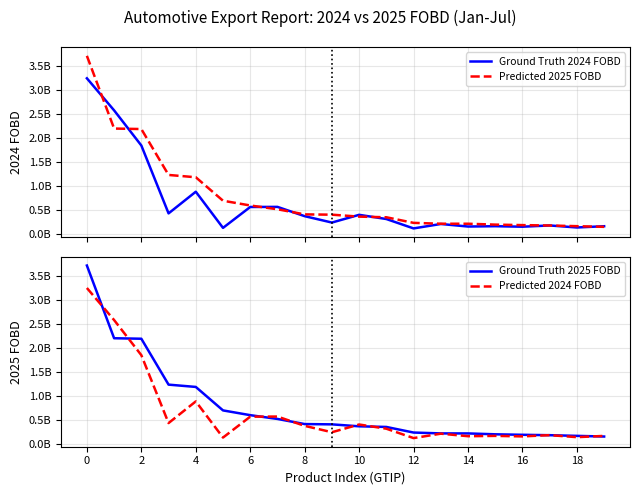

Which series has the largest total across all categories?

Predicted 2025 FOBD